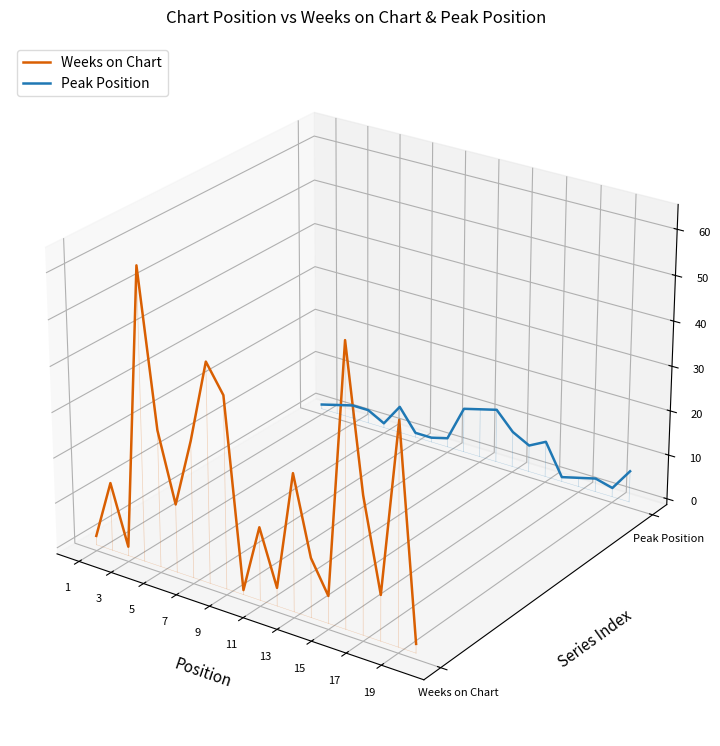

In Weeks on Chart, how many points are higher than both neighbors (excluding endpoints)?

7